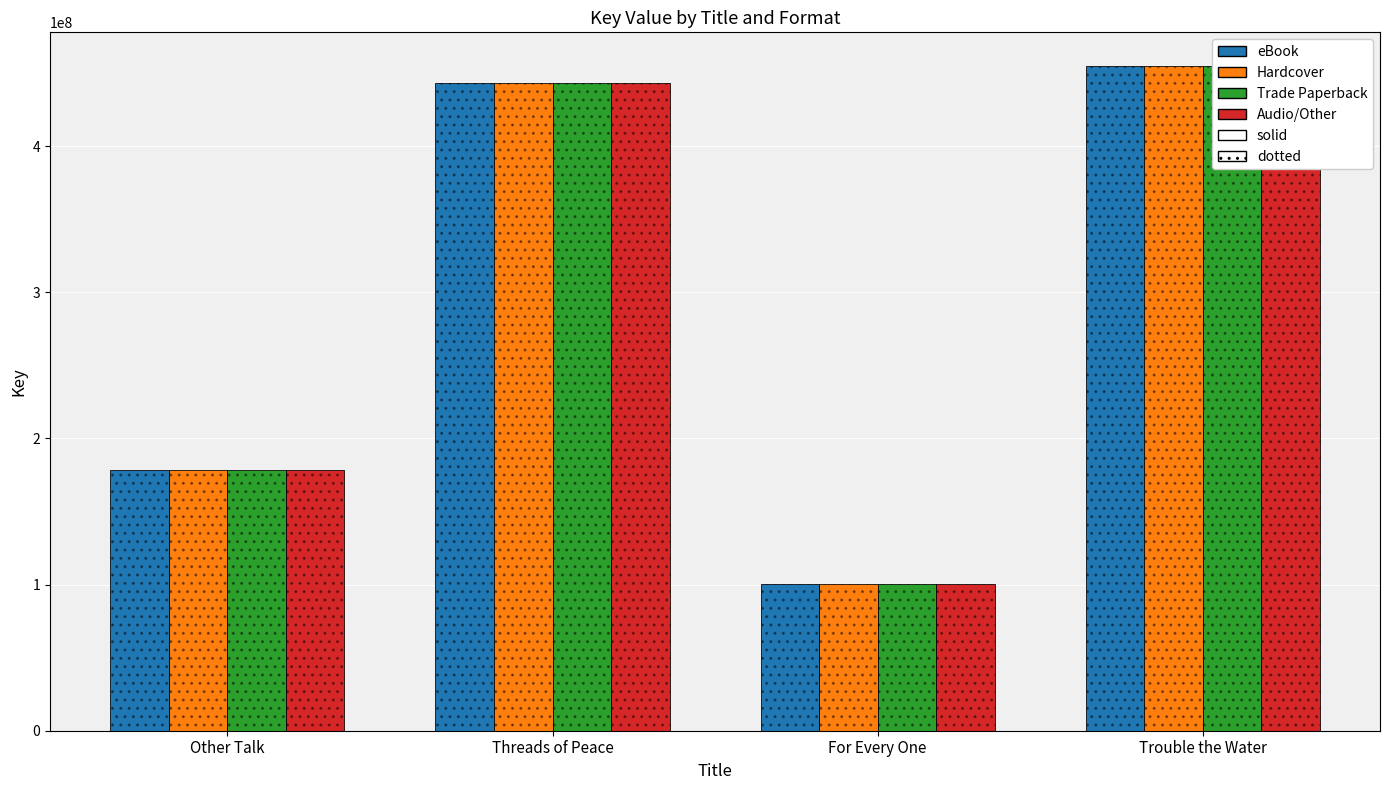

Reading left to right, transcribe all the data shown in this chart.

eBook: 178742943	443190848	100216482	455126116
Hardcover: 178742943	443190848	100216482	455126116
Trade Paperback: 178742943	443190848	100216482	455126116
Audio/Other: 178742943	443190848	100216482	455126116